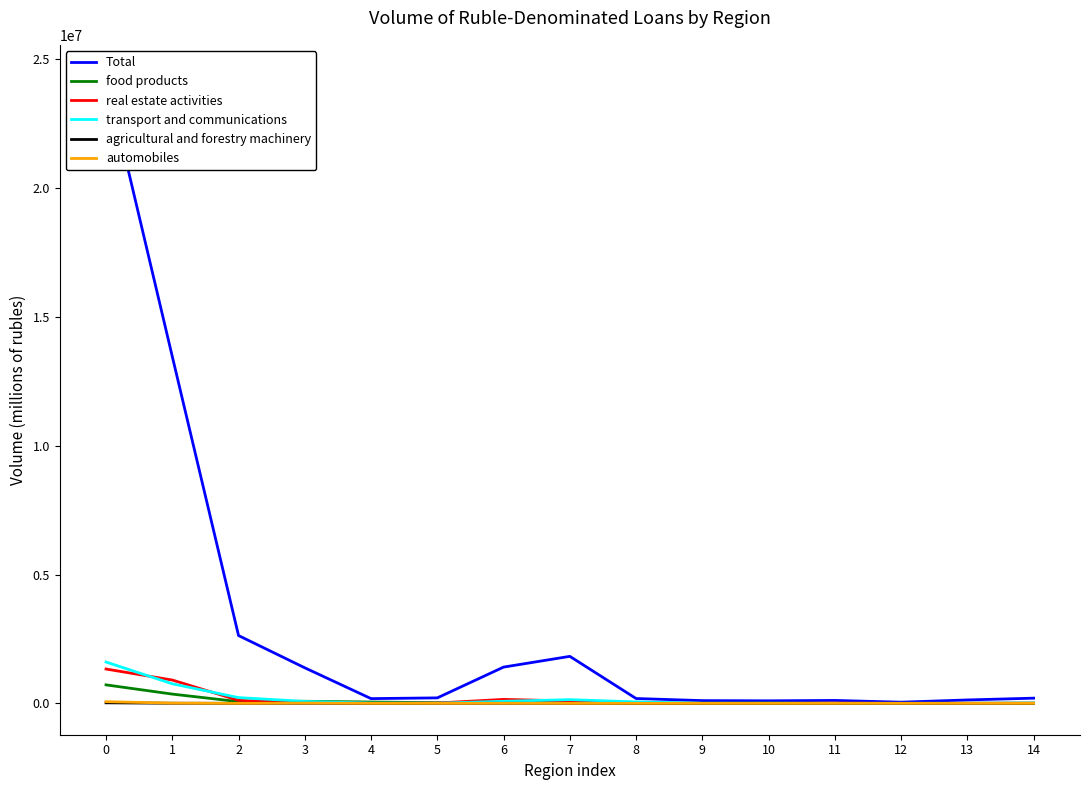

What is the sum of the Total values at 14 and 0?

24538186